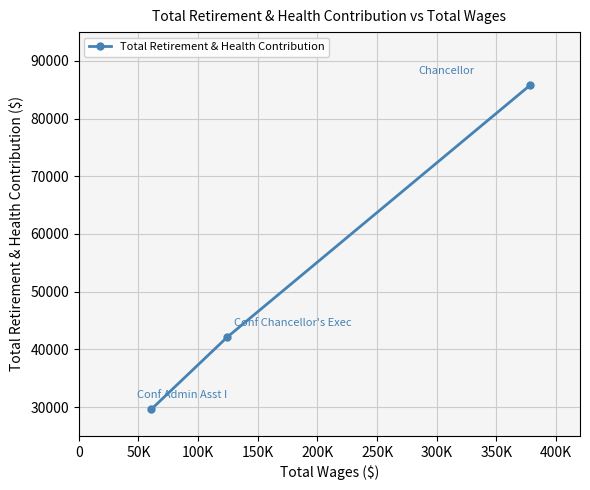

What is the sum of all values?

157472